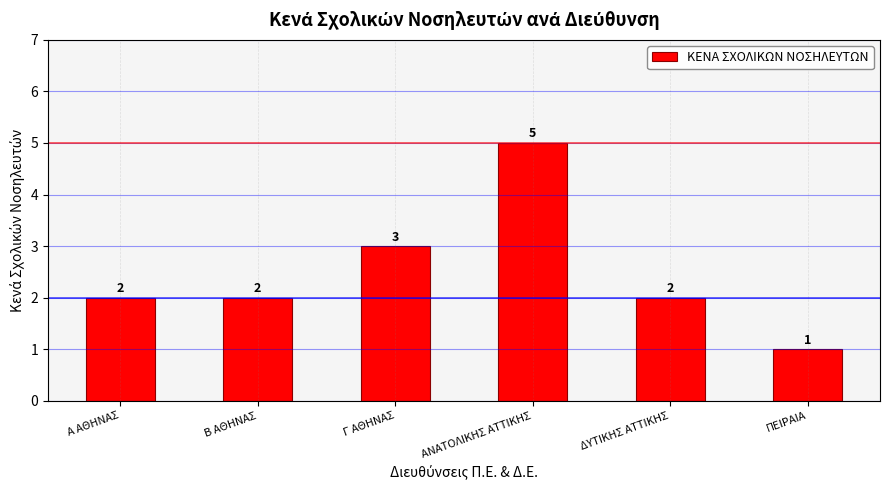

True or false: the data shows 2 at Α ΑΘΗΝΑΣ.

True